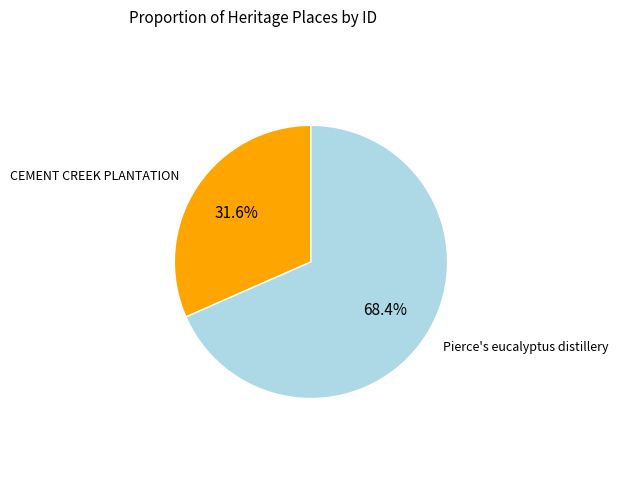

To the nearest percent, what is the difference between the Pierce's eucalyptus distillery and CEMENT CREEK PLANTATION slice percentages?

37%